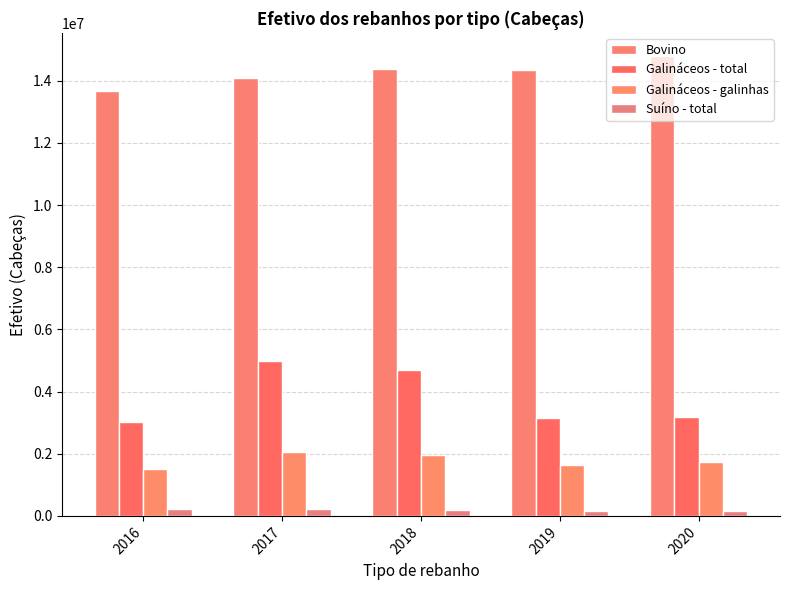

The value of Galináceos - galinhas at 2016 is 1493953. True or false?

True